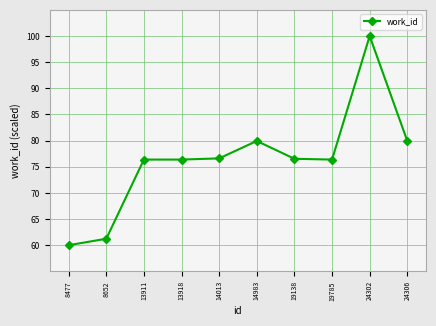

True or false: there are more than 1 points higher than both neighbors.

True